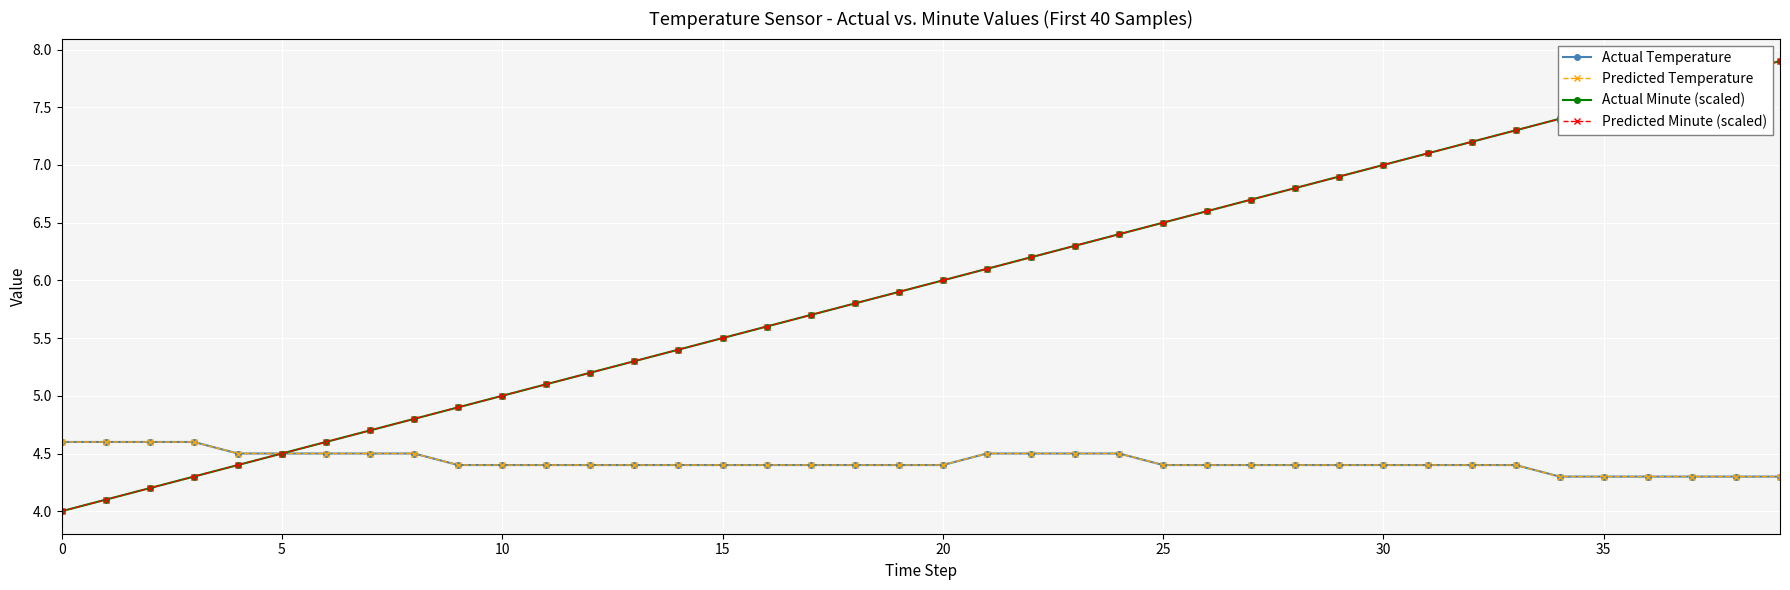

Is this an area chart (filled region under the line)?

No